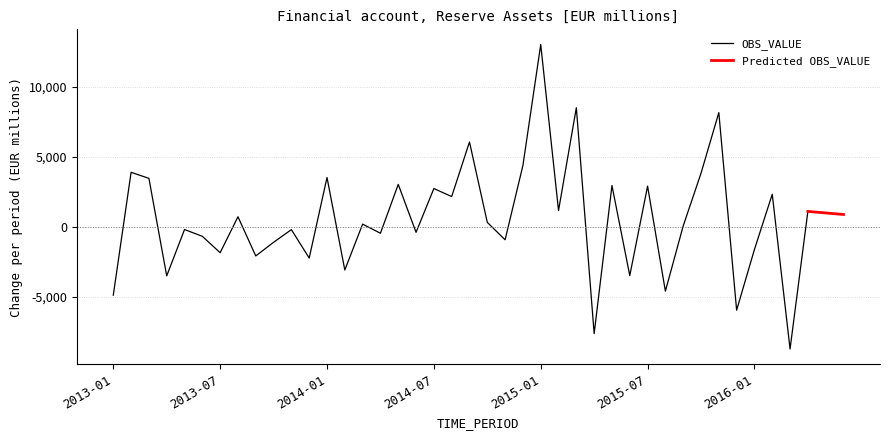

What is the label of the 16th point from the right?

2015-01